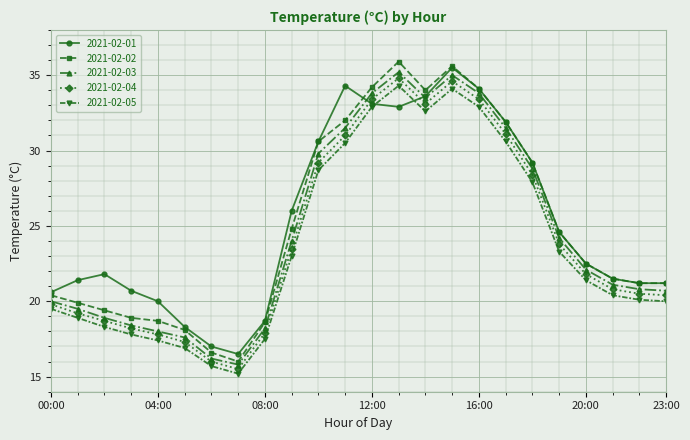

True or false: 2021-02-03 and 2021-02-05 cross at least once.

False